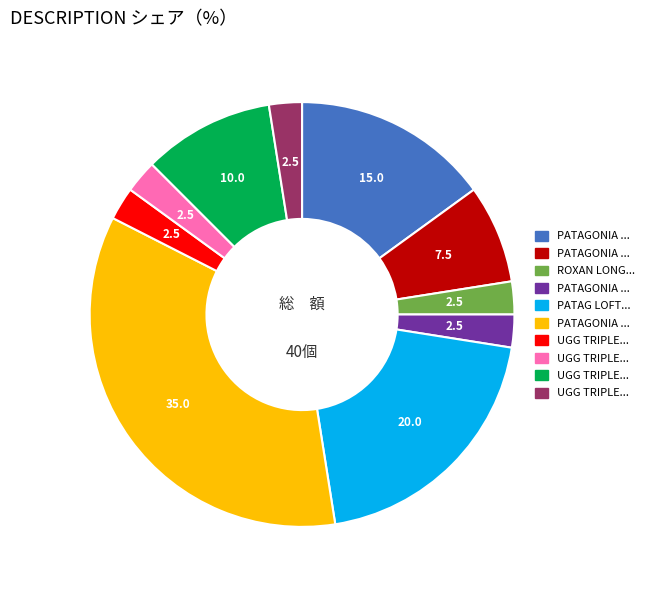

Is there any slice that represents more than half of the pie?

No